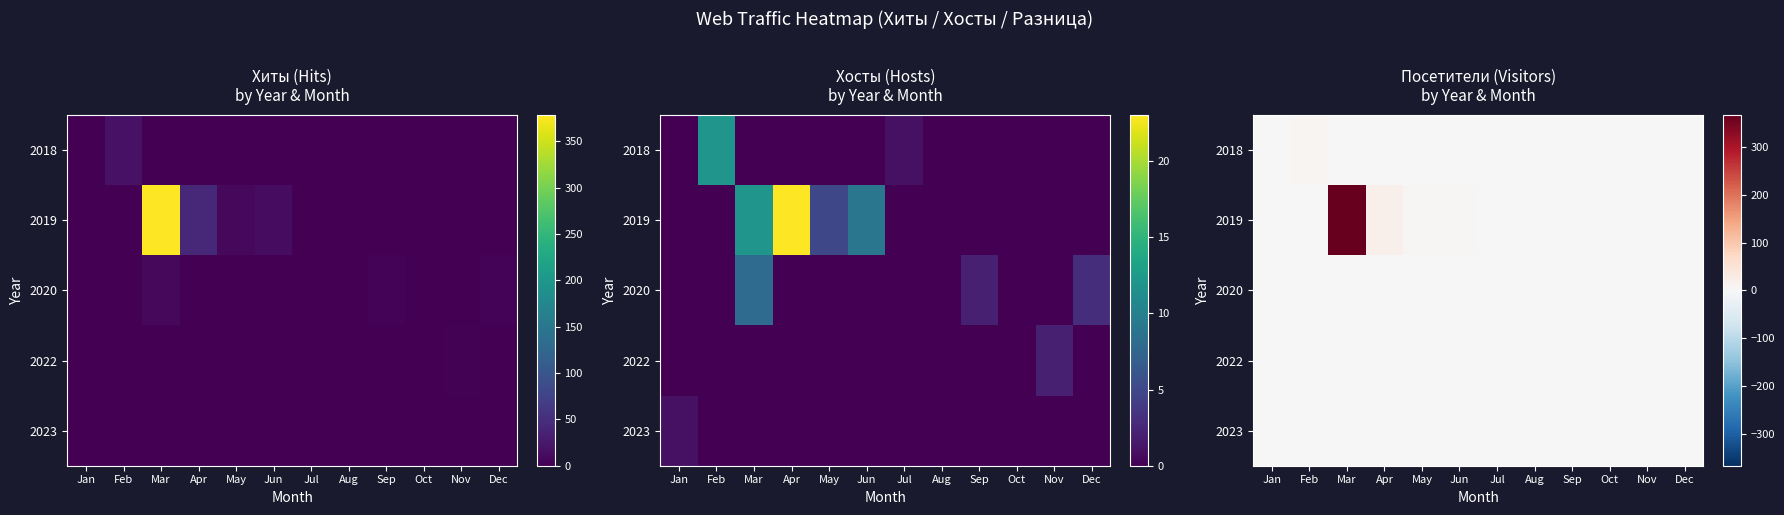

Is the value of 2018 at Jan greater than the value of 2020 at Jan?

No